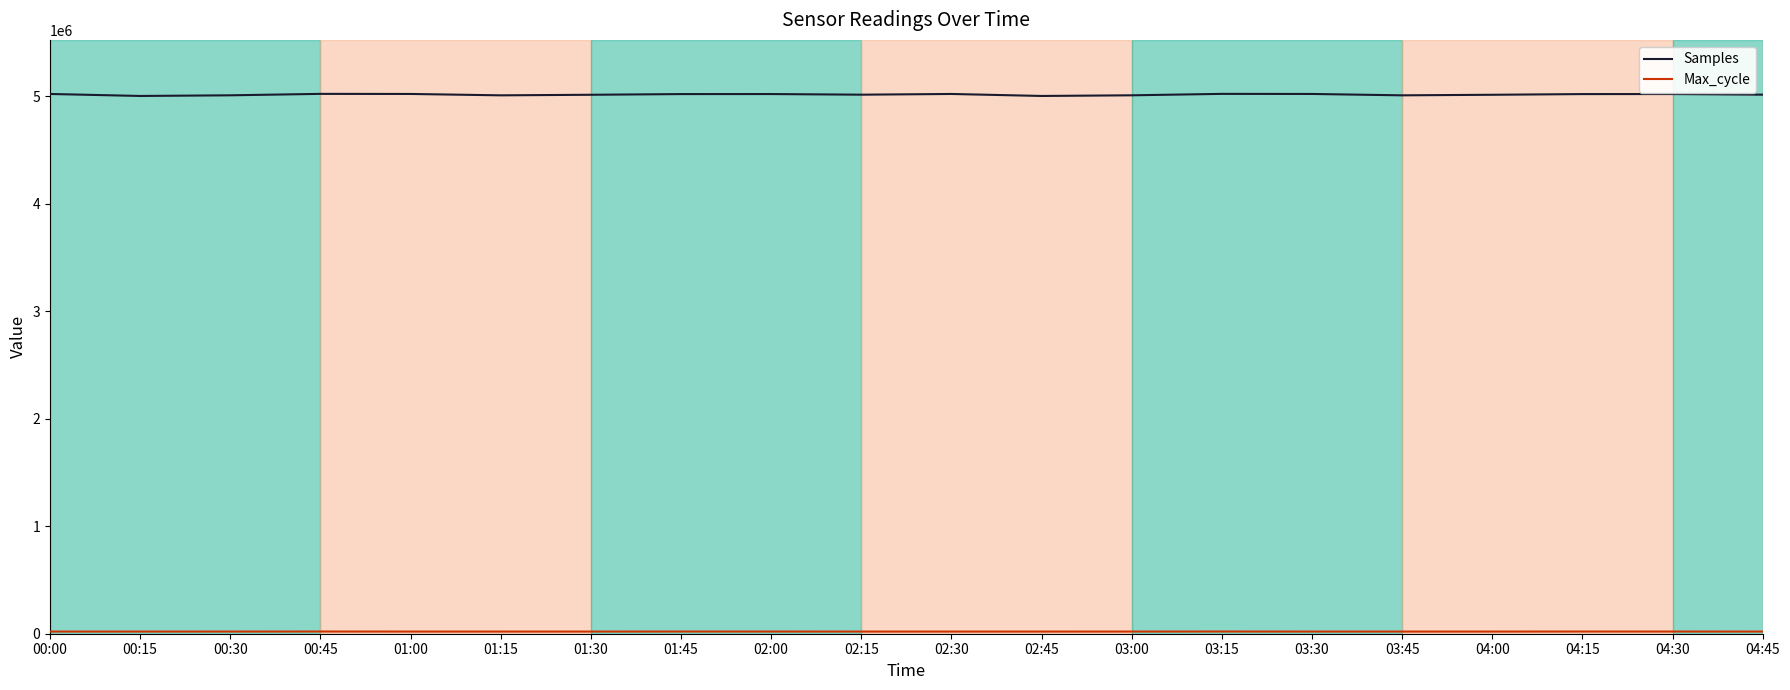

What is the total value across all series at 01:00?

5043783